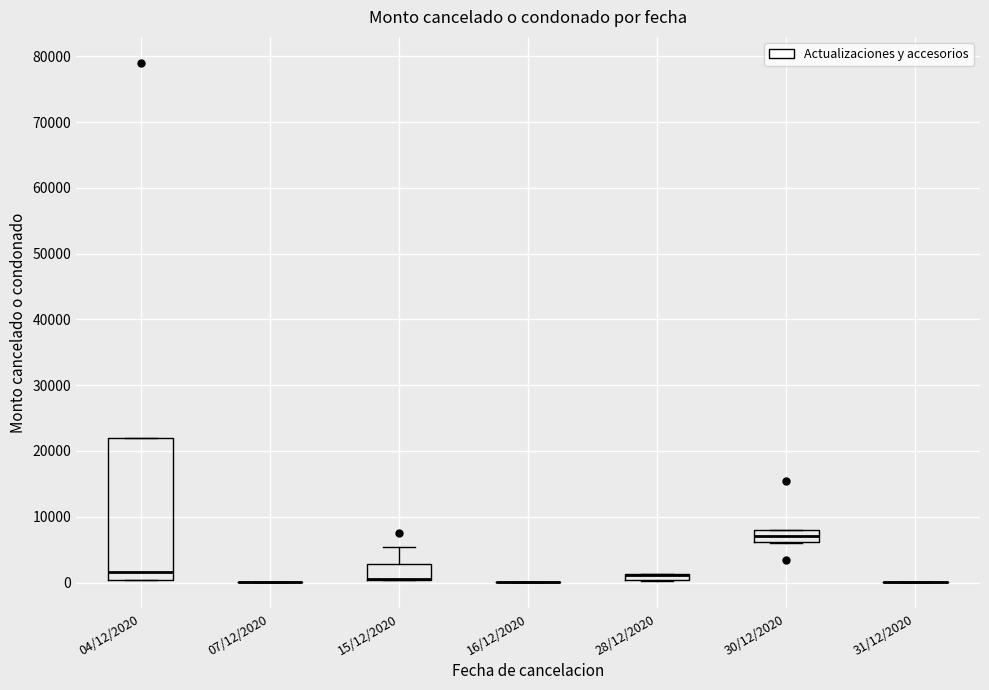

Which box is the tallest, from its lower edge to its upper edge?

04/12/2020